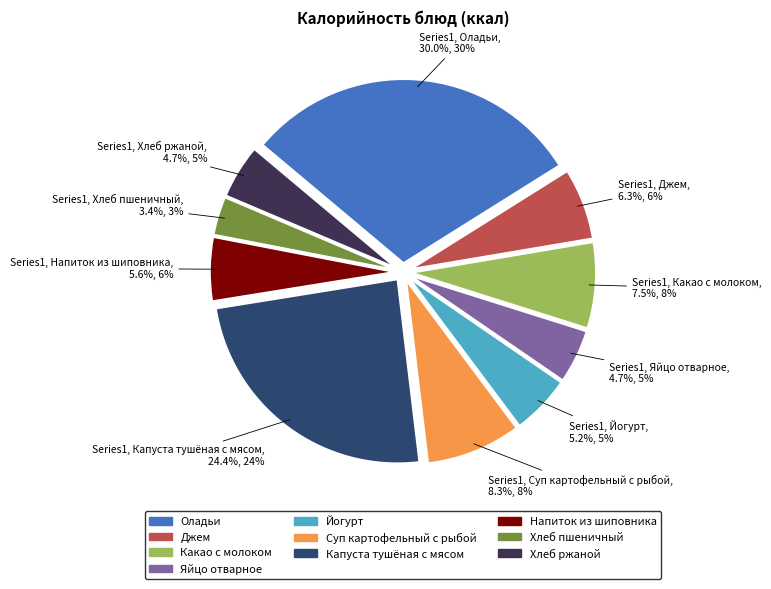

How many slices are in this pie chart?

10